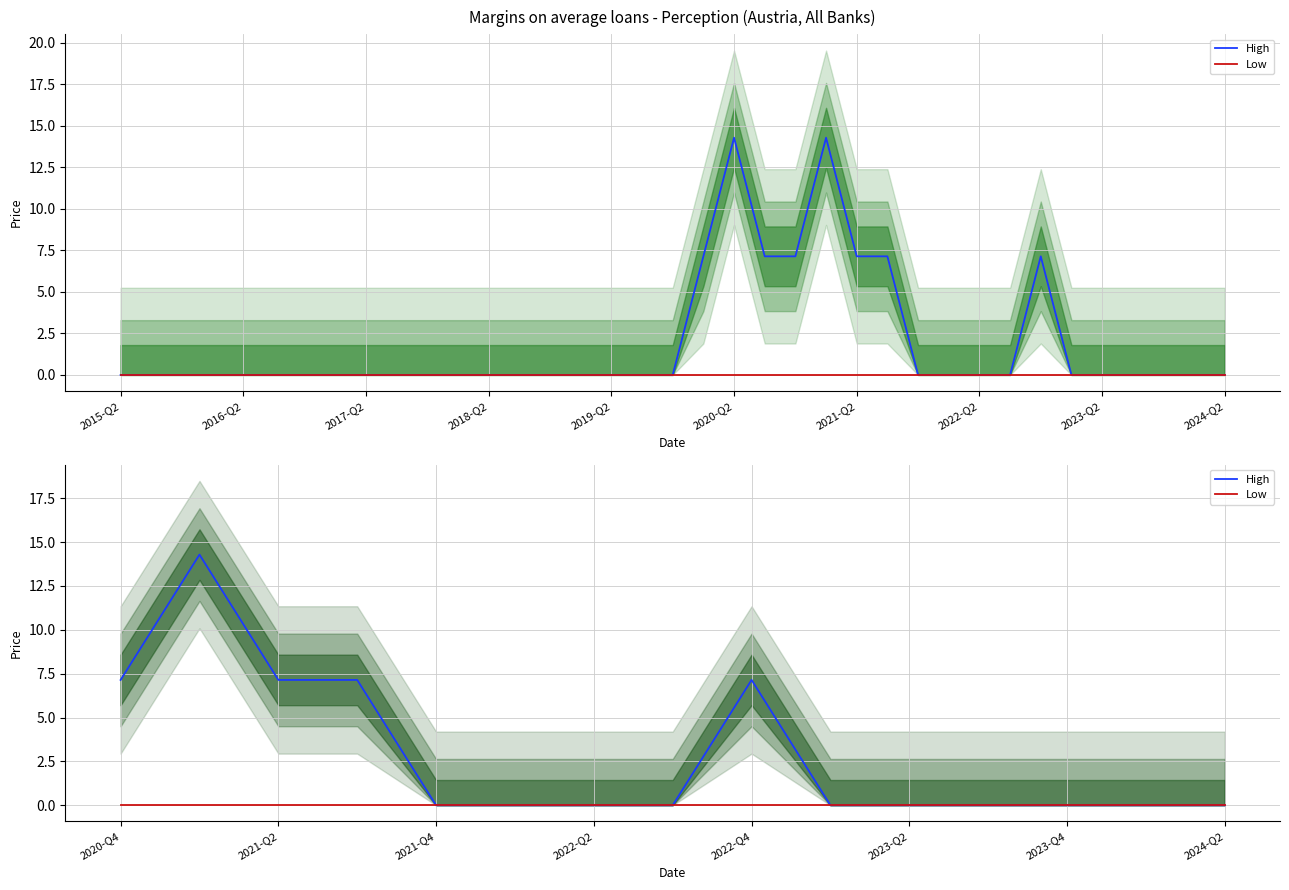

True or false: Low and High intersect in this chart.

False